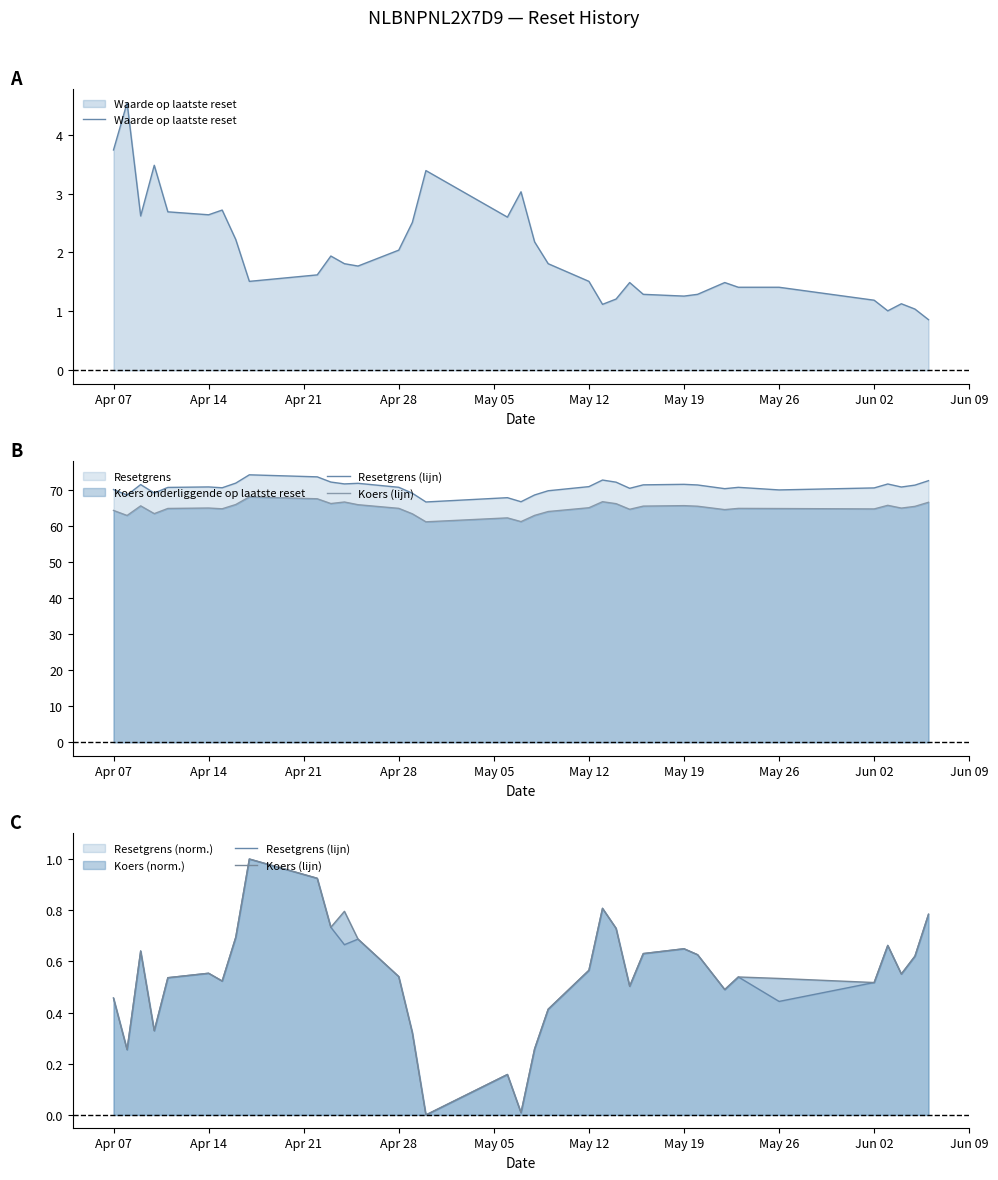

True or false: Resetgrens (lijn) and Waarde op laatste reset intersect in this chart.

False